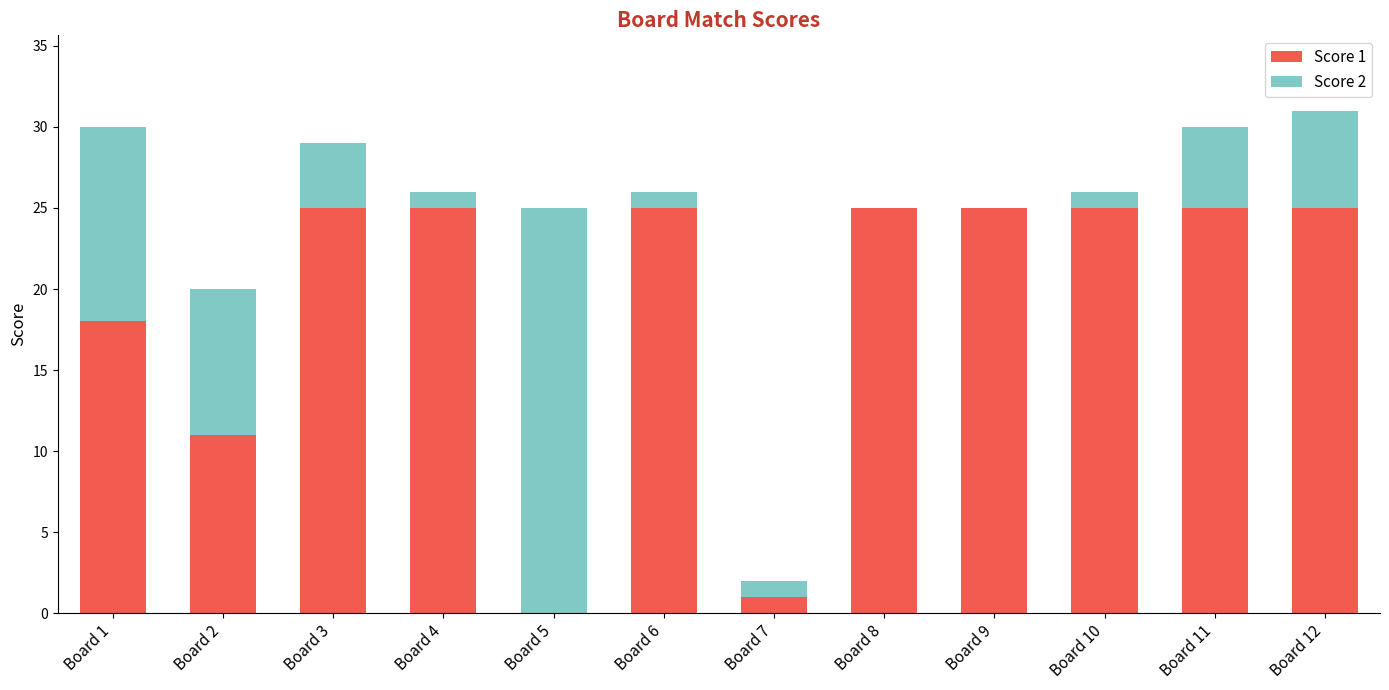

Reading left to right, list the values for the Score 1 series.

Board 1=18	Board 2=11	Board 3=25	Board 4=25	Board 5=0	Board 6=25	Board 7=1	Board 8=25	Board 9=25	Board 10=25	Board 11=25	Board 12=25